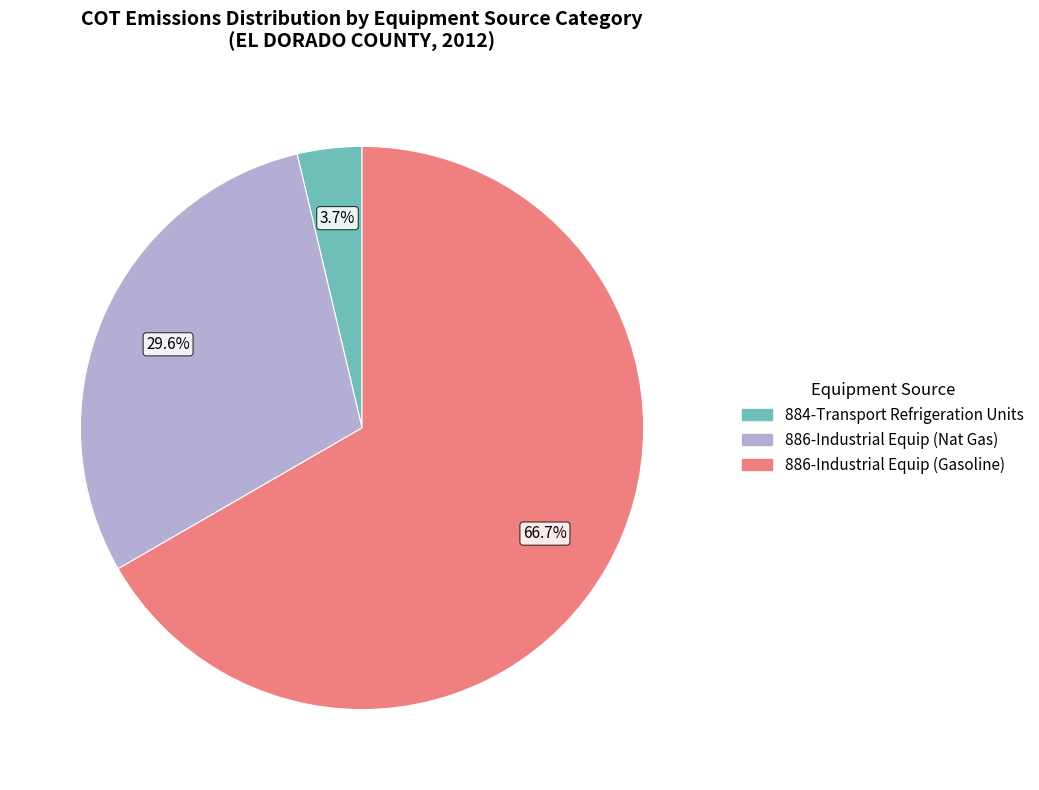

How many slices are in this pie chart?

3